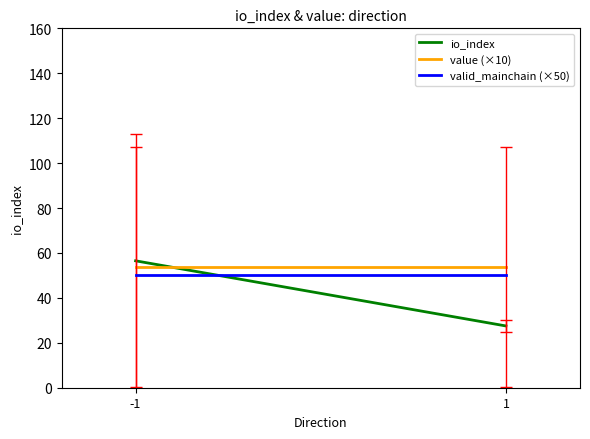

What is the sum of all io_index values?

84.0